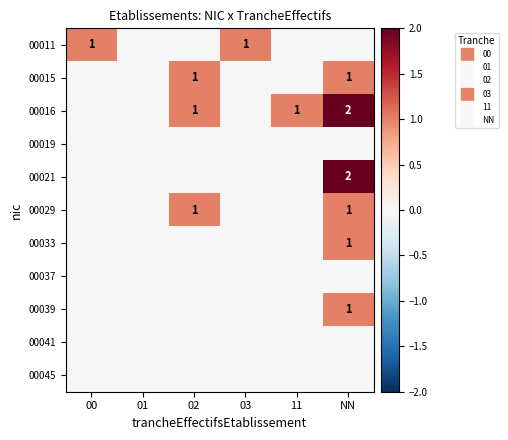

Count the number of data series in this chart.

11